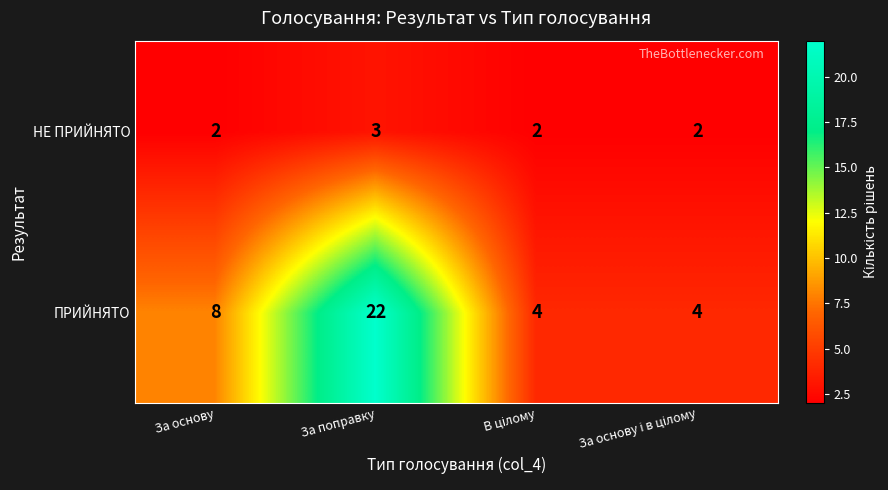

List the series in order of their peak value, lowest first.

НЕ ПРИЙНЯТО, ПРИЙНЯТО